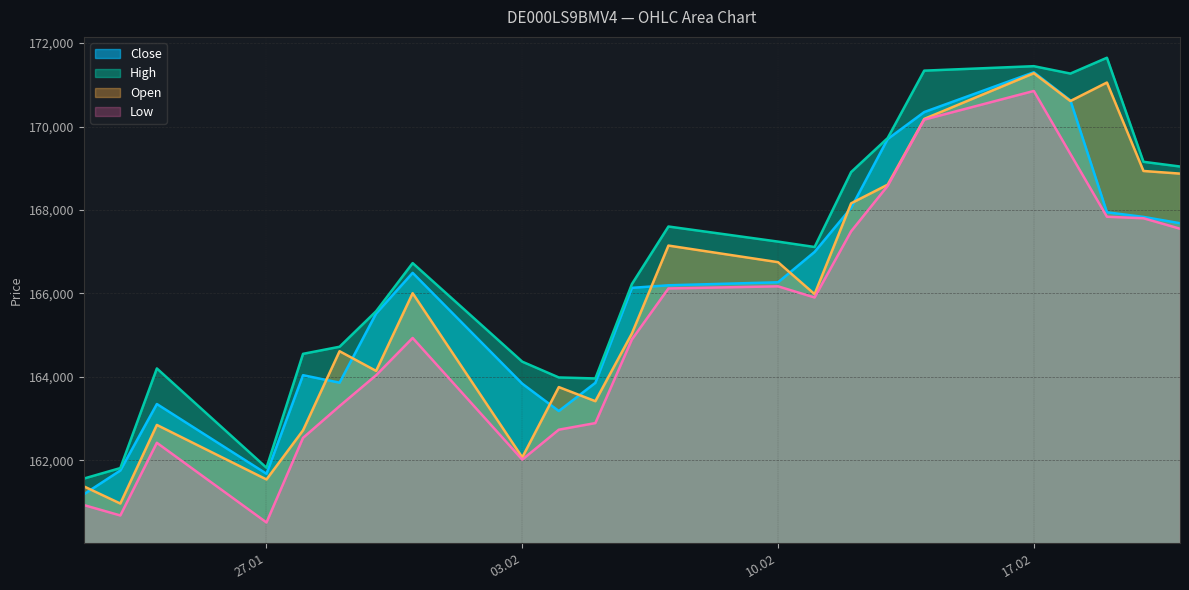

What is the label of the 8th point from the right?

12.02.2025